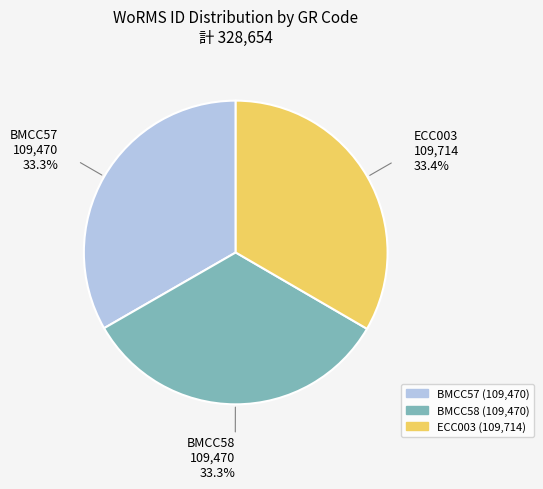

Is there any slice that represents more than half of the pie?

No